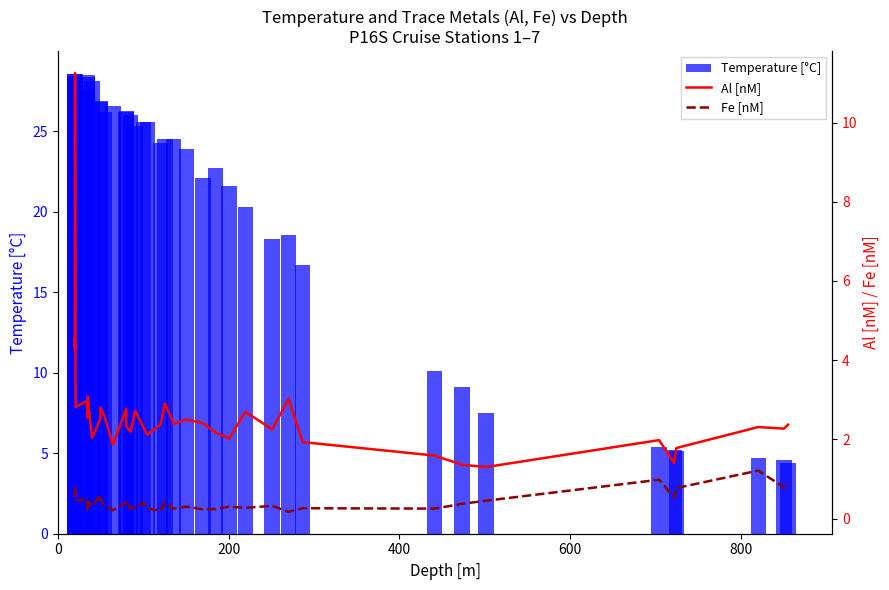

What is the difference between the maximum and minimum values in the Temperature [°C] series?

24.2